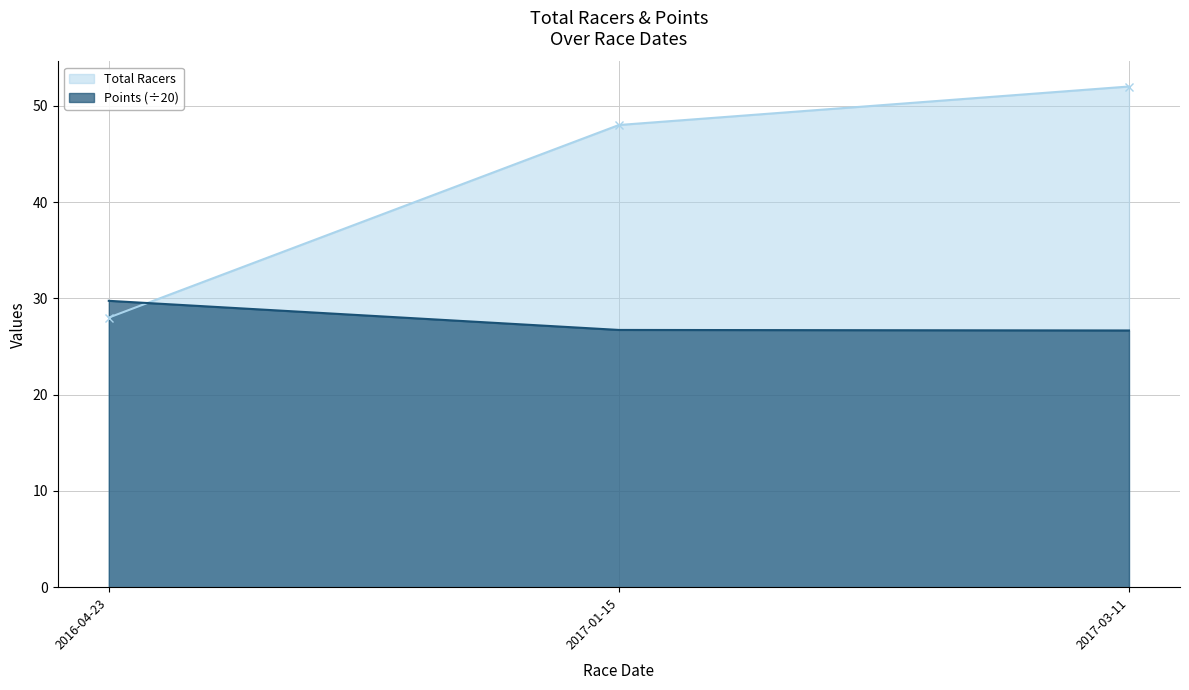

What position from the right is 2017-03-11?

1